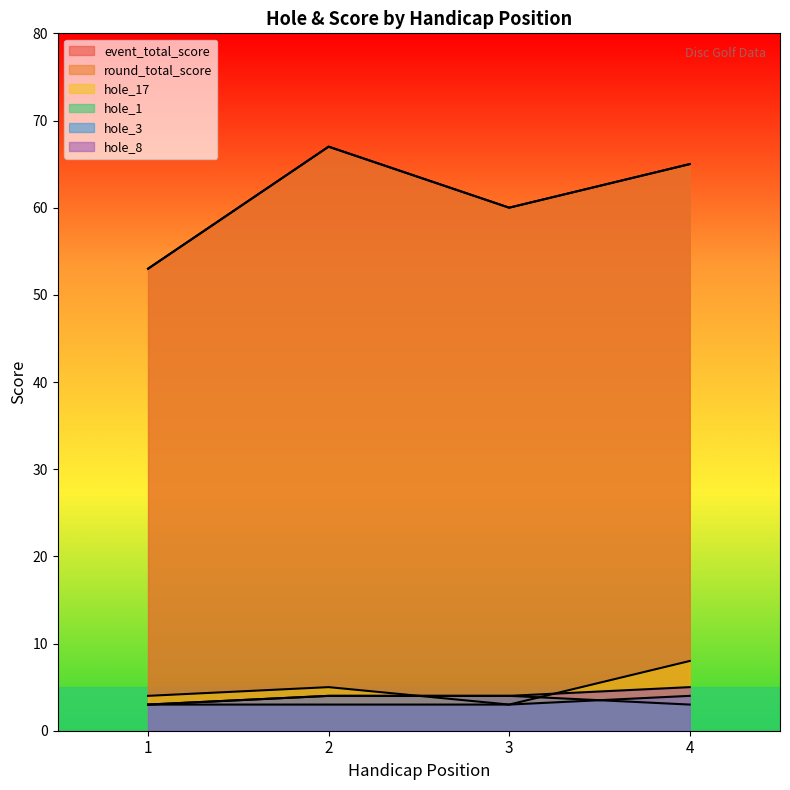

The value of hole_1 at 1 is 5. True or false?

False